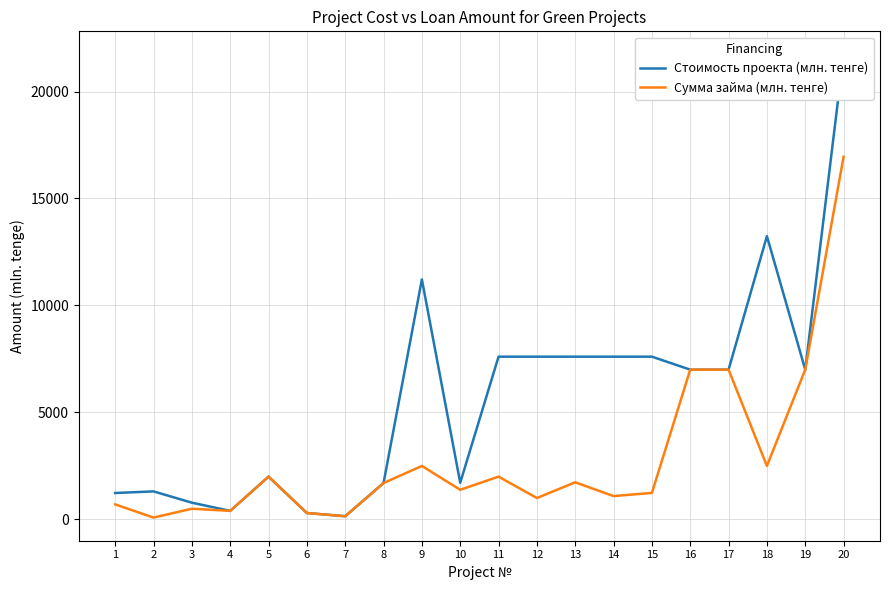

What are all the series names shown in the legend?

Стоимость проекта (млн. тенге), Сумма займа (млн. тенге)